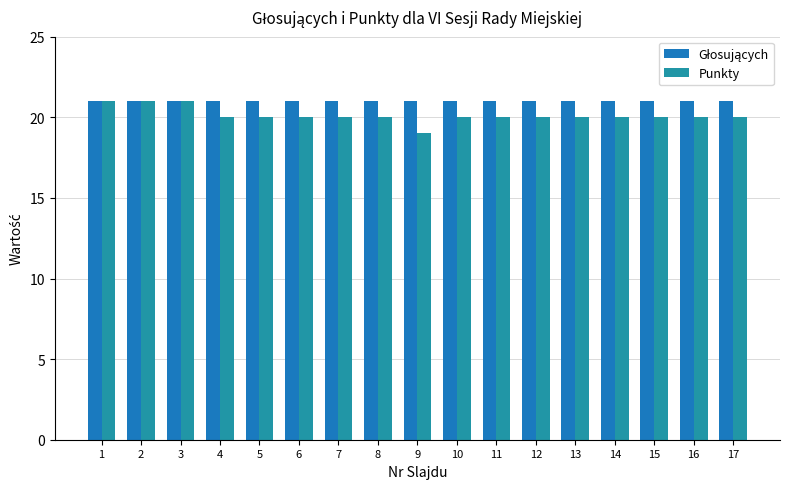

How many categories are shown in the chart?

17